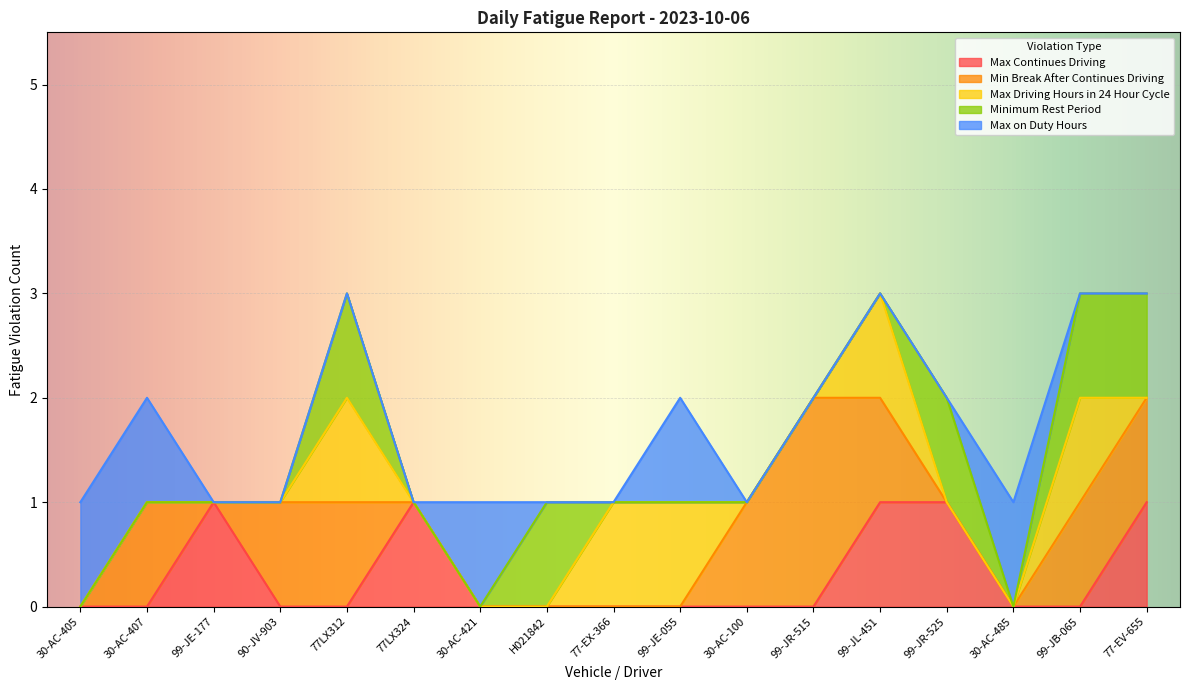

What are all the series names shown in the legend?

Max Continues Driving, Min Break After Continues Driving, Max Driving Hours in 24 Hour Cycle, Minimum Rest Period, Max on Duty Hours